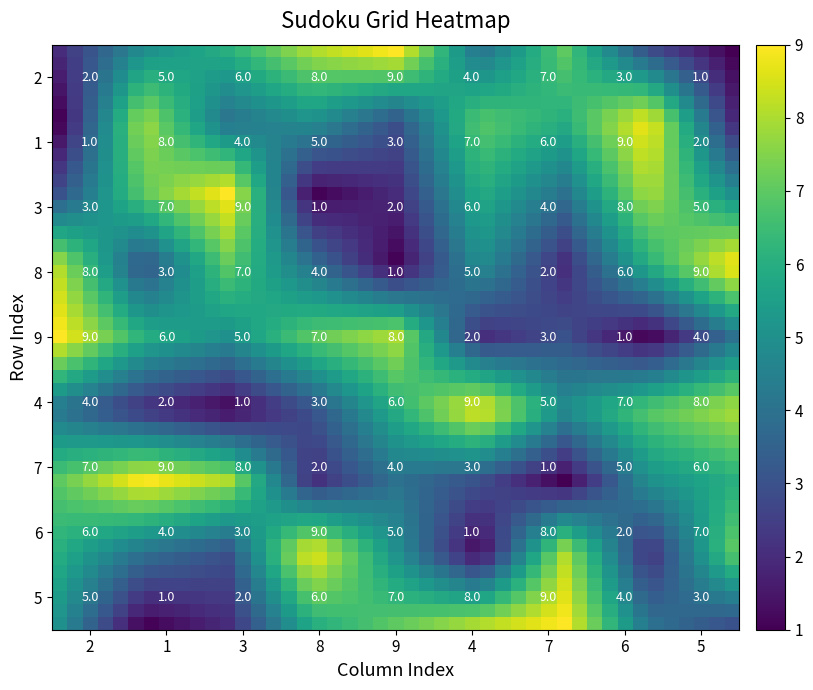

Which label corresponds to the largest value in the chart?

4